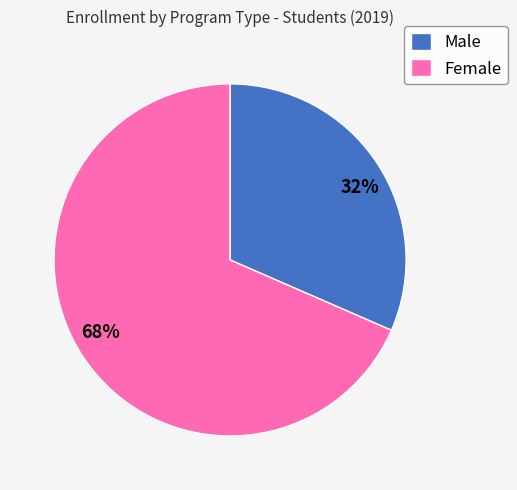

Which has a higher value, Male or Female?

Female